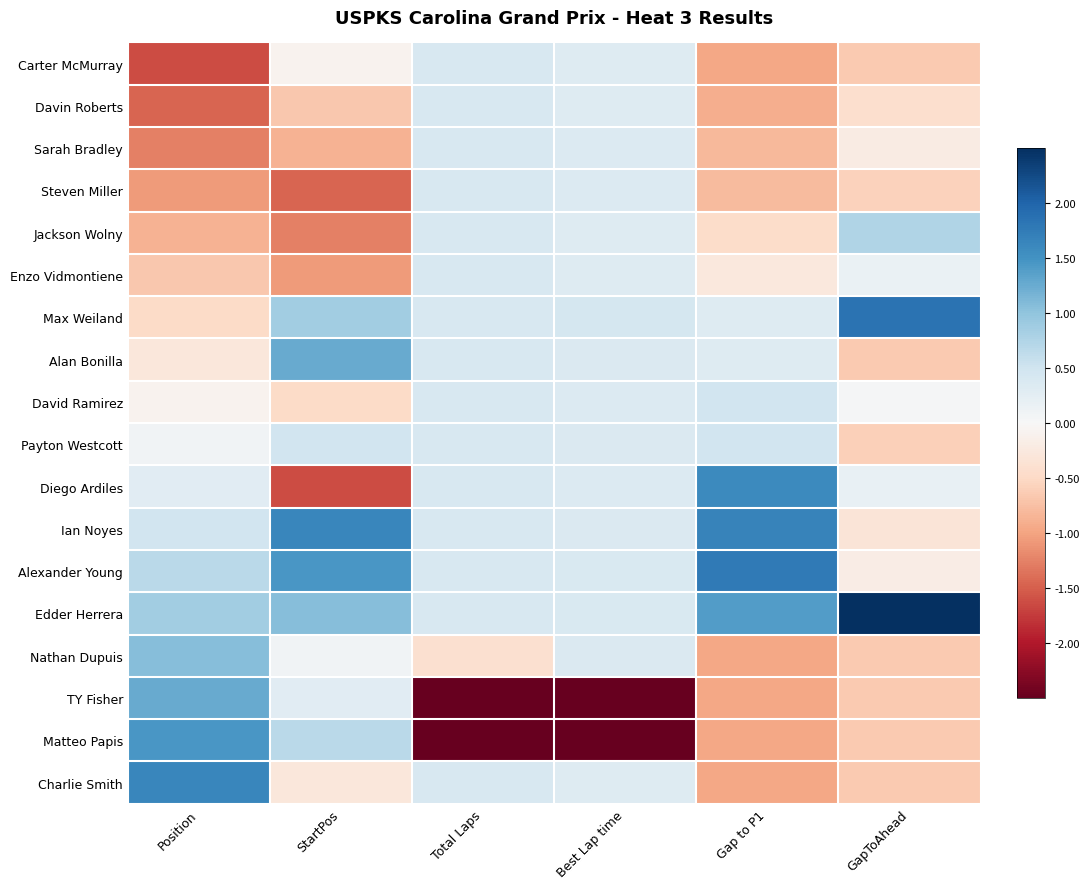

Reading left to right, list all the values displayed in this chart.

Carter McMurray: Position=-1.6	StartPos=-0.1	Total Laps=0.4	Best Lap time=0.3	Gap to P1=-1.0	GapToAhead=-0.6
Davin Roberts: Position=-1.4	StartPos=-0.7	Total Laps=0.4	Best Lap time=0.3	Gap to P1=-0.9	GapToAhead=-0.4
Sarah Bradley: Position=-1.3	StartPos=-0.9	Total Laps=0.4	Best Lap time=0.3	Gap to P1=-0.8	GapToAhead=-0.2
Steven Miller: Position=-1.1	StartPos=-1.4	Total Laps=0.4	Best Lap time=0.3	Gap to P1=-0.8	GapToAhead=-0.6
Jackson Wolny: Position=-0.9	StartPos=-1.3	Total Laps=0.4	Best Lap time=0.3	Gap to P1=-0.5	GapToAhead=0.8
Enzo Vidmontiene: Position=-0.7	StartPos=-1.1	Total Laps=0.4	Best Lap time=0.3	Gap to P1=-0.3	GapToAhead=0.2
Max Weiland: Position=-0.5	StartPos=0.9	Total Laps=0.4	Best Lap time=0.4	Gap to P1=0.3	GapToAhead=1.9
Alan Bonilla: Position=-0.3	StartPos=1.3	Total Laps=0.4	Best Lap time=0.4	Gap to P1=0.3	GapToAhead=-0.6
David Ramirez: Position=-0.1	StartPos=-0.5	Total Laps=0.4	Best Lap time=0.4	Gap to P1=0.5	GapToAhead=0.0
Payton Westcott: Position=0.1	StartPos=0.5	Total Laps=0.4	Best Lap time=0.4	Gap to P1=0.5	GapToAhead=-0.6
Diego Ardiles: Position=0.3	StartPos=-1.6	Total Laps=0.4	Best Lap time=0.3	Gap to P1=1.6	GapToAhead=0.2
Ian Noyes: Position=0.5	StartPos=1.6	Total Laps=0.4	Best Lap time=0.4	Gap to P1=1.7	GapToAhead=-0.3
Alexander Young: Position=0.7	StartPos=1.4	Total Laps=0.4	Best Lap time=0.4	Gap to P1=1.8	GapToAhead=-0.2
Edder Herrera: Position=0.9	StartPos=1.1	Total Laps=0.4	Best Lap time=0.4	Gap to P1=1.4	GapToAhead=2.5
Nathan Dupuis: Position=1.1	StartPos=0.1	Total Laps=-0.4	Best Lap time=0.4	Gap to P1=-1.0	GapToAhead=-0.6
TY Fisher: Position=1.3	StartPos=0.3	Total Laps=-2.5	Best Lap time=-2.5	Gap to P1=-1.0	GapToAhead=-0.6
Matteo Papis: Position=1.4	StartPos=0.7	Total Laps=-2.5	Best Lap time=-2.5	Gap to P1=-1.0	GapToAhead=-0.6
Charlie Smith: Position=1.6	StartPos=-0.3	Total Laps=0.4	Best Lap time=0.3	Gap to P1=-1.0	GapToAhead=-0.6